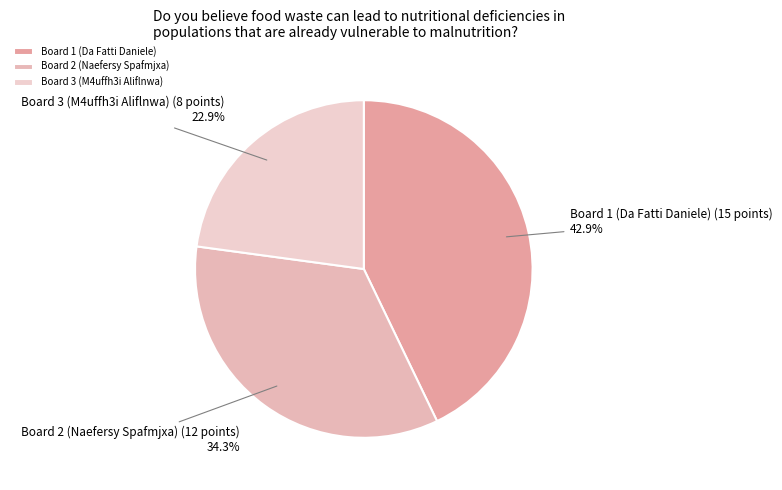

What is the ratio of the value at Board 1 (Da Fatti Daniele) to the value at Board 3 (M4uffh3i Aliflnwa)?

1.9